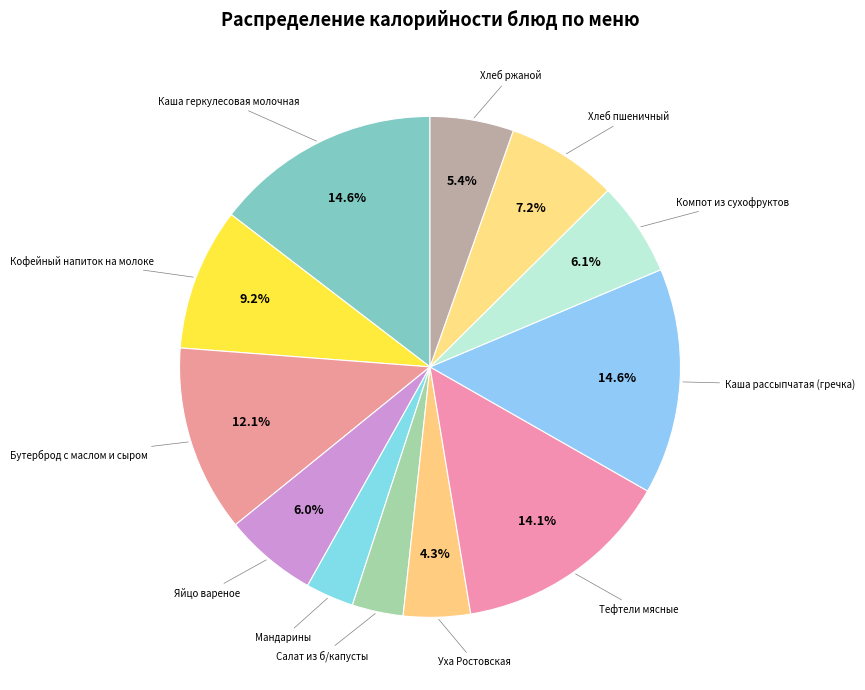

Approximately how many times larger is the value at Яйцо вареное compared to Хлеб пшеничный?

0.8